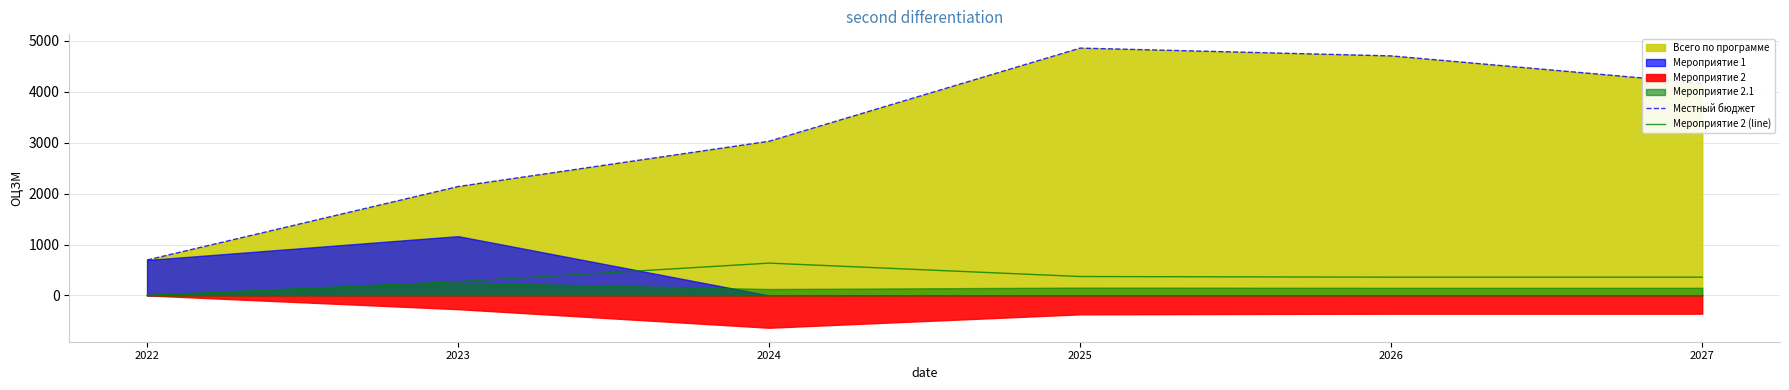

True or false: Мероприятие 2 (line) has a value of 0.0 at 2022.

True